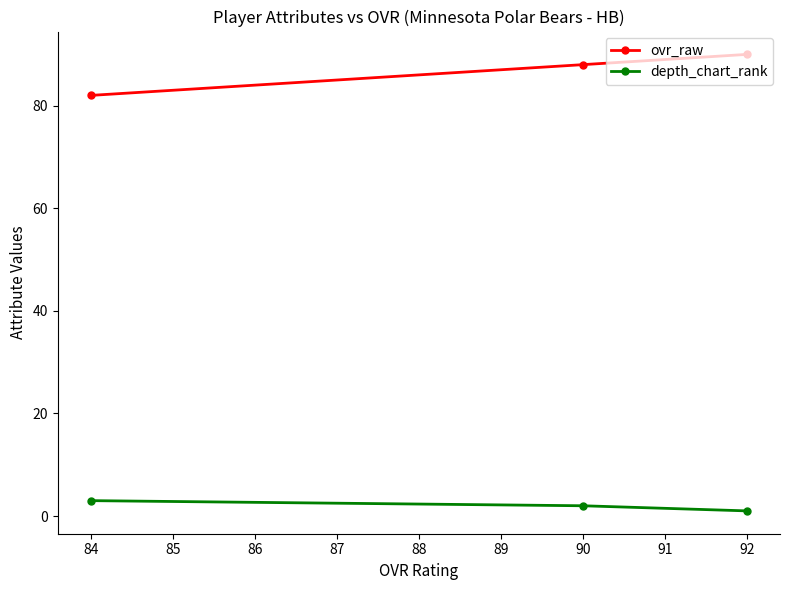

Reading left to right, list all the values displayed in this chart.

ovr_raw: 84=82	90=88	92=90
depth_chart_rank: 84=3	90=2	92=1